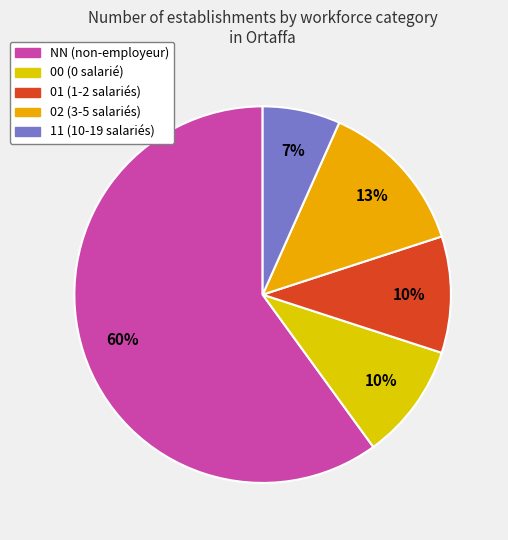

What percentage is NOT represented by NN?

40.0%